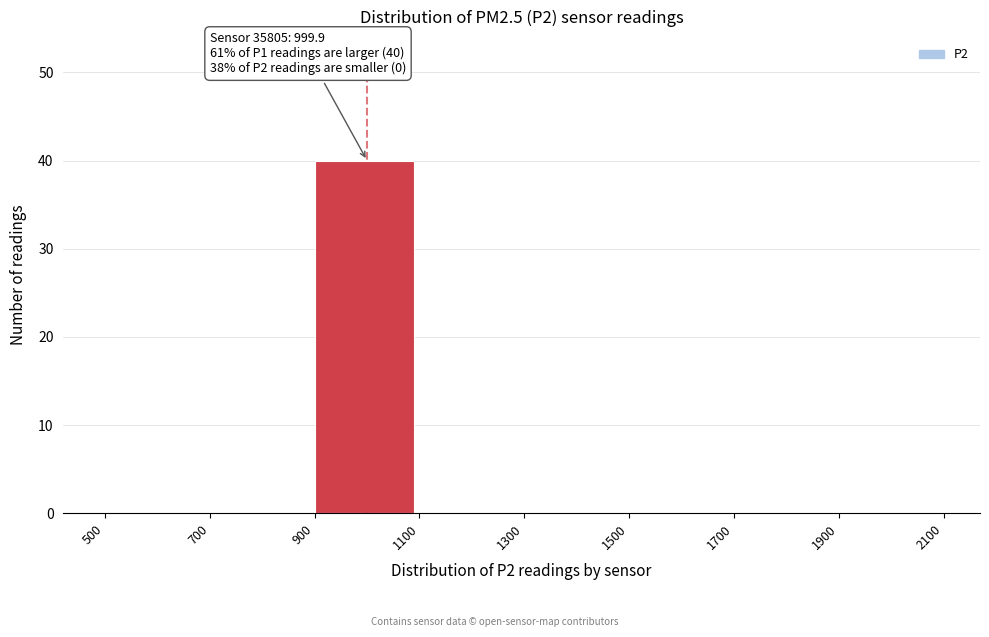

Which range on the x-axis has the tallest bar?

900 to 1100